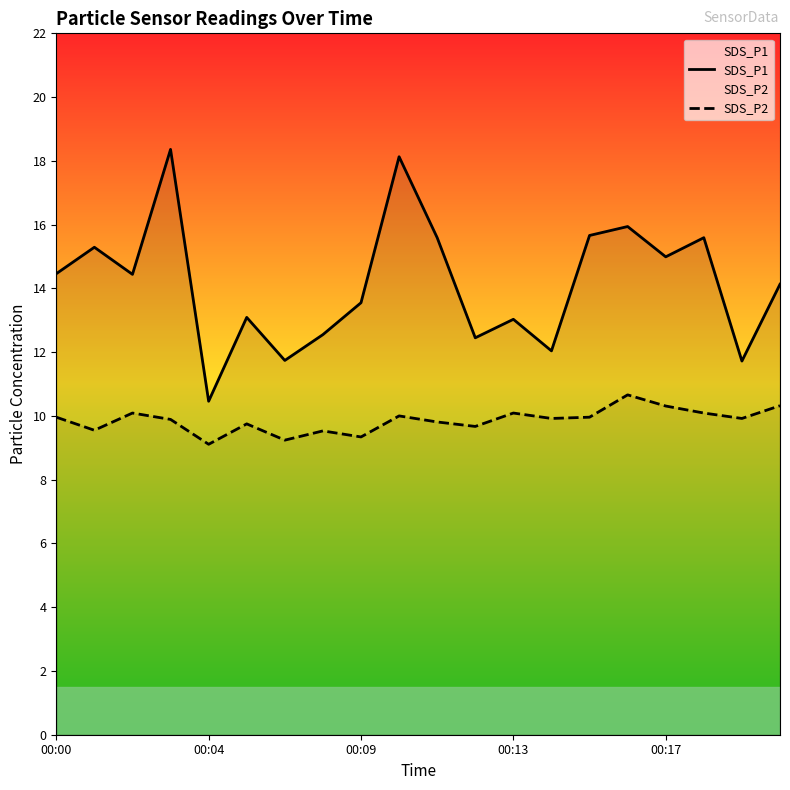

What is the difference between the SDS_P2 values at 7 and 6?

0.3